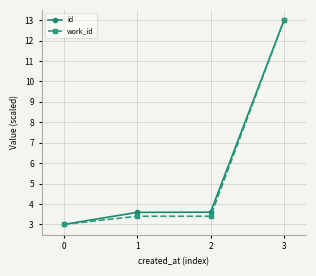

How many lines are shown in the chart?

2